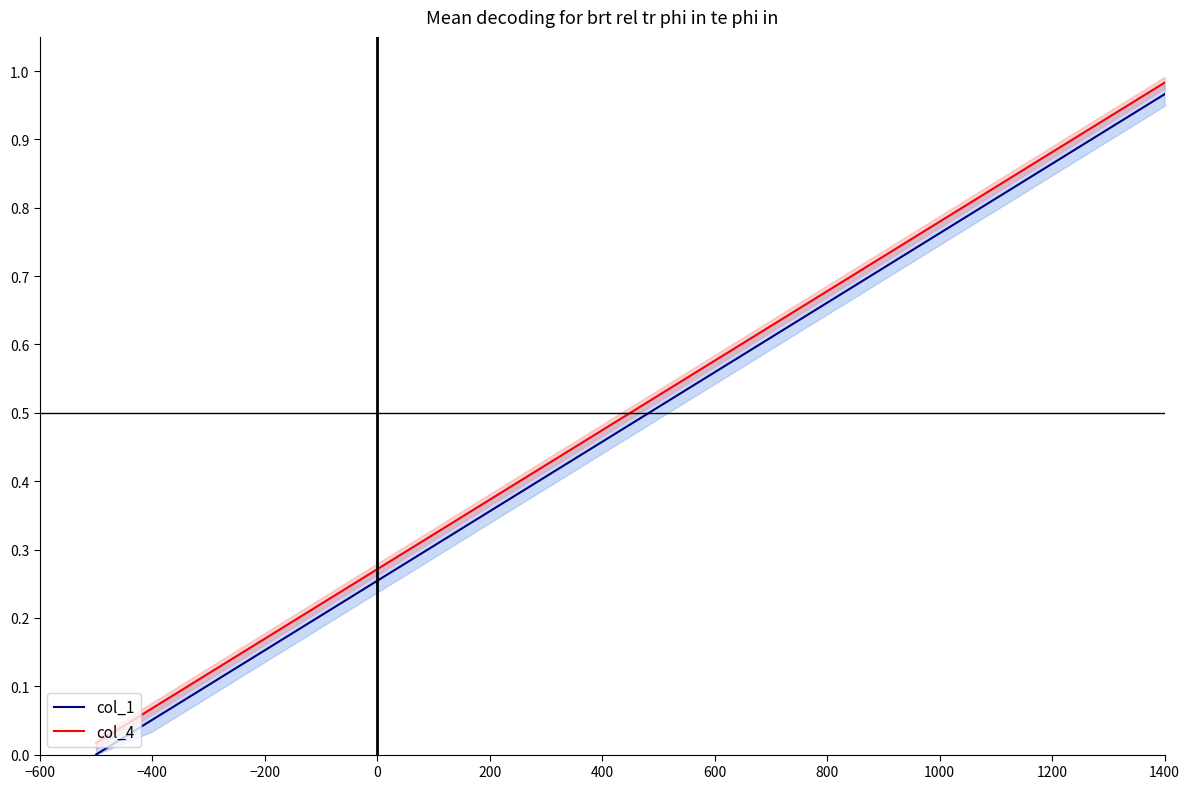

True or false: col_4 and col_1 intersect in this chart.

False